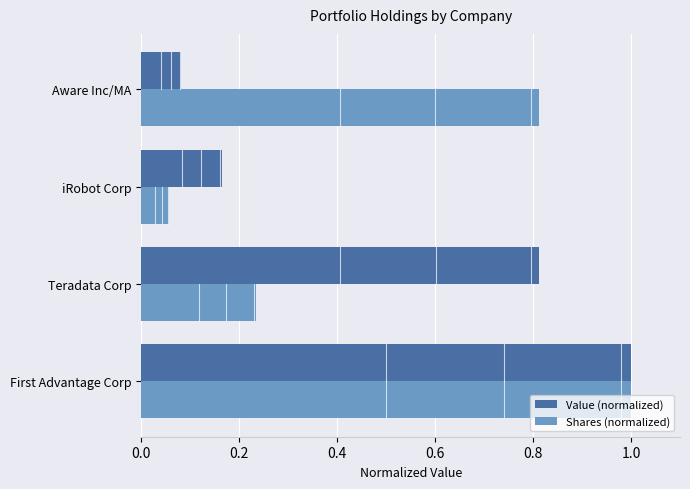

Is the value of Value (normalized) at First Advantage Corp greater than the value of Shares (normalized) at iRobot Corp?

Yes